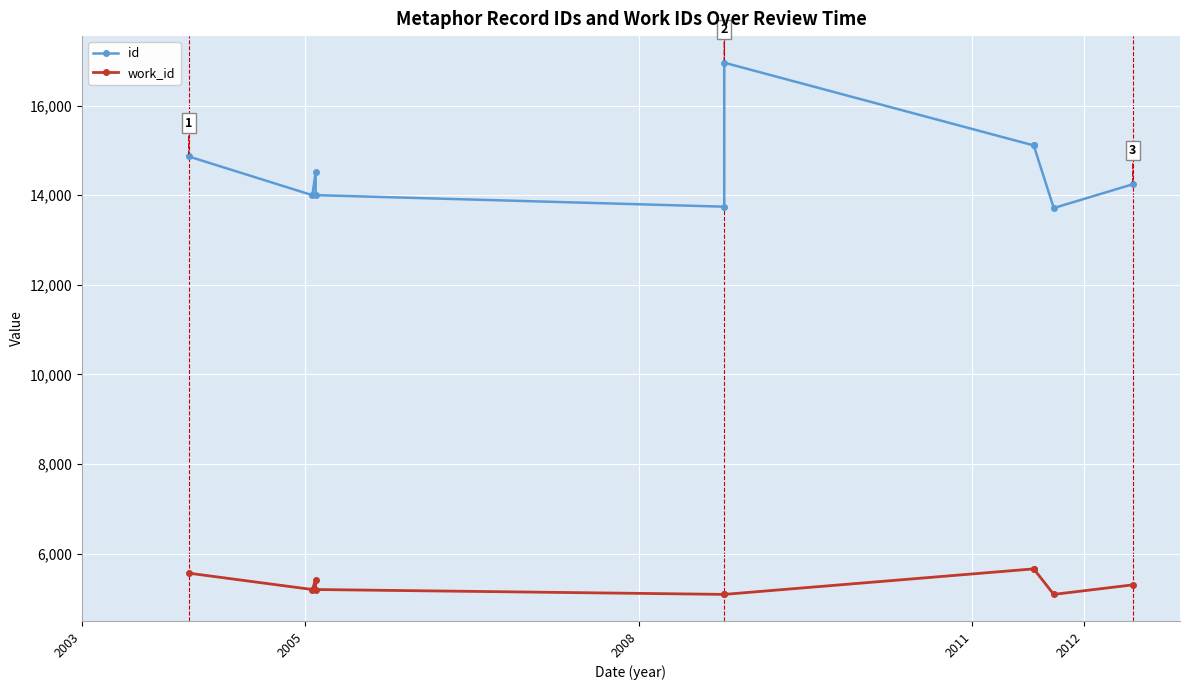

How many data points in work_id are less than 5301?

5